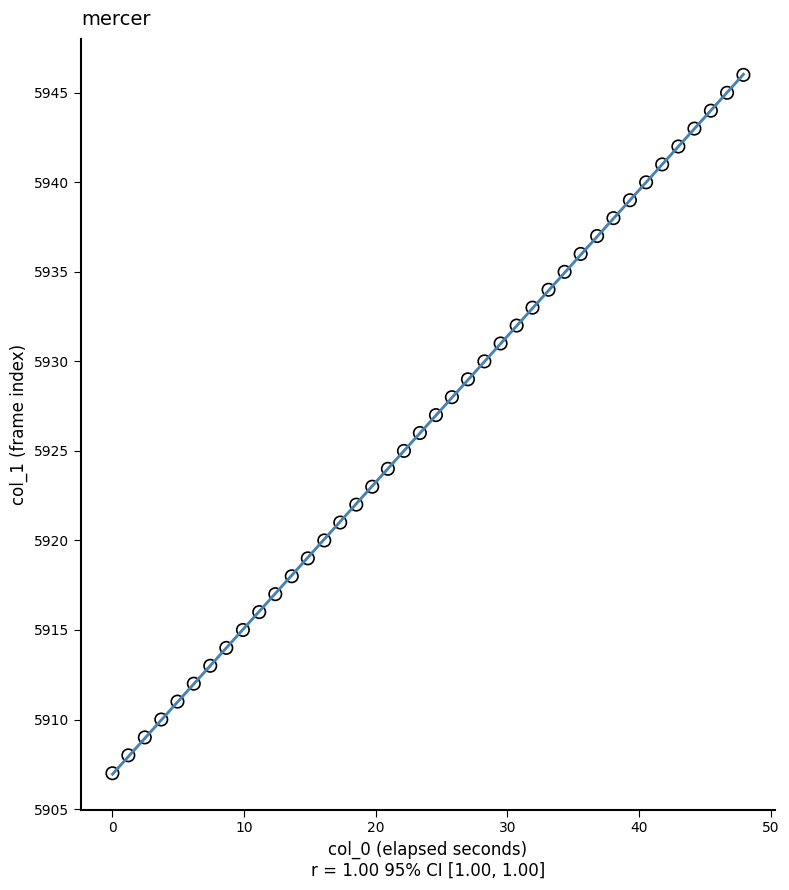

What is the range of Y values (max minus min)?

39